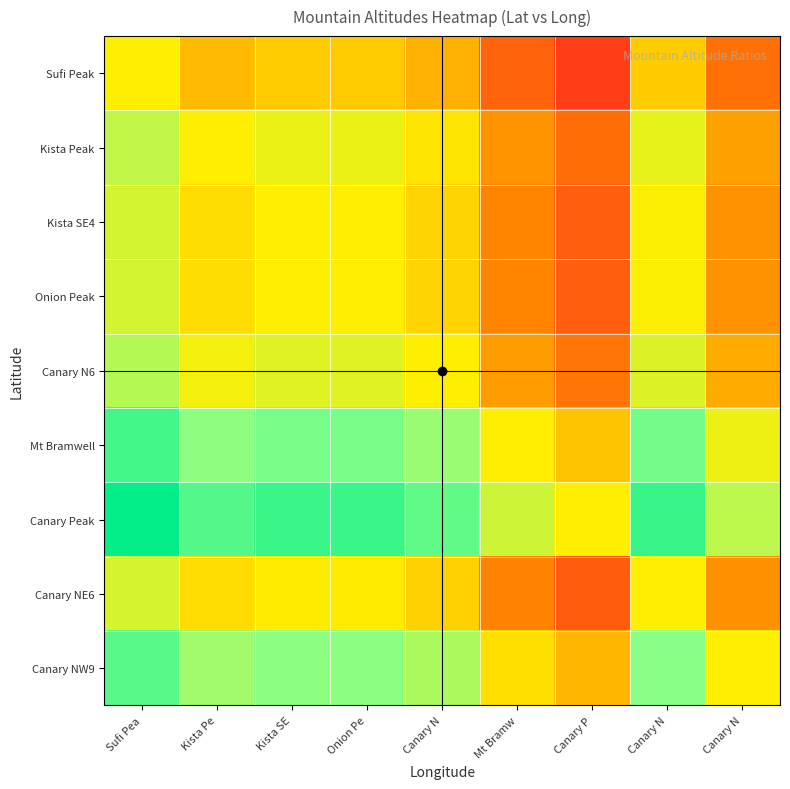

Reading right to left, extract all data points from this chart.

Sufi Peak: Canary N=0.9	Canary N=1.0	Canary P=0.9	Mt Bramw=0.9	Canary N=1.0	Onion Pe=1.0	Kista SE=1.0	Kista Pe=1.0	Sufi Pea=1.0
Kista Peak: Canary N=0.9	Canary N=1.0	Canary P=0.9	Mt Bramw=0.9	Canary N=1.0	Onion Pe=1.0	Kista SE=1.0	Kista Pe=1.0	Sufi Pea=1.0
Kista SE4: Canary N=0.9	Canary N=1.0	Canary P=0.9	Mt Bramw=0.9	Canary N=1.0	Onion Pe=1.0	Kista SE=1.0	Kista Pe=1.0	Sufi Pea=1.0
Onion Peak: Canary N=0.9	Canary N=1.0	Canary P=0.9	Mt Bramw=0.9	Canary N=1.0	Onion Pe=1.0	Kista SE=1.0	Kista Pe=1.0	Sufi Pea=1.0
Canary N6: Canary N=1.0	Canary N=1.0	Canary P=0.9	Mt Bramw=0.9	Canary N=1.0	Onion Pe=1.0	Kista SE=1.0	Kista Pe=1.0	Sufi Pea=1.0
Mt Bramwell: Canary N=1.0	Canary N=1.1	Canary P=1.0	Mt Bramw=1.0	Canary N=1.1	Onion Pe=1.1	Kista SE=1.1	Kista Pe=1.1	Sufi Pea=1.1
Canary Peak: Canary N=1.0	Canary N=1.1	Canary P=1.0	Mt Bramw=1.0	Canary N=1.1	Onion Pe=1.1	Kista SE=1.1	Kista Pe=1.1	Sufi Pea=1.1
Canary NE6: Canary N=0.9	Canary N=1.0	Canary P=0.9	Mt Bramw=0.9	Canary N=1.0	Onion Pe=1.0	Kista SE=1.0	Kista Pe=1.0	Sufi Pea=1.0
Canary NW9: Canary N=1.0	Canary N=1.1	Canary P=1.0	Mt Bramw=1.0	Canary N=1.1	Onion Pe=1.1	Kista SE=1.1	Kista Pe=1.1	Sufi Pea=1.1